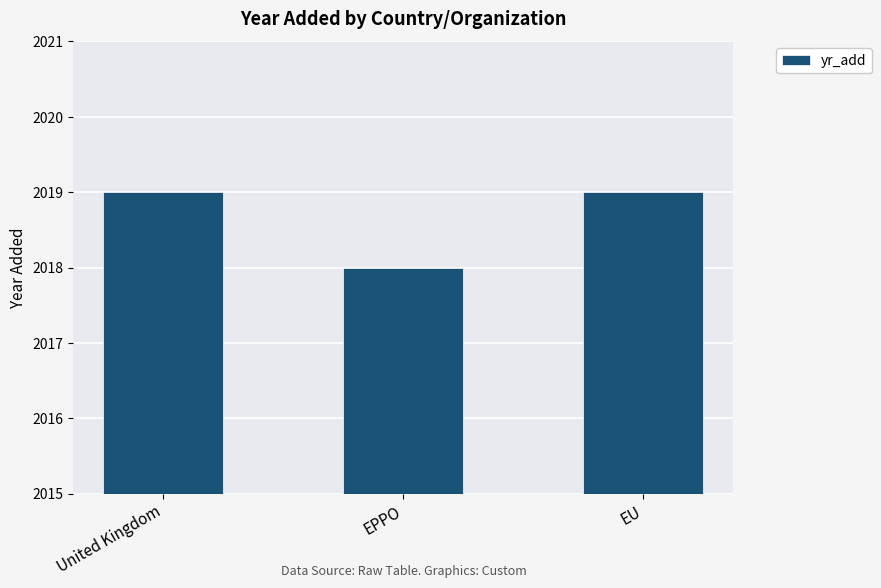

What is the average value?

2019